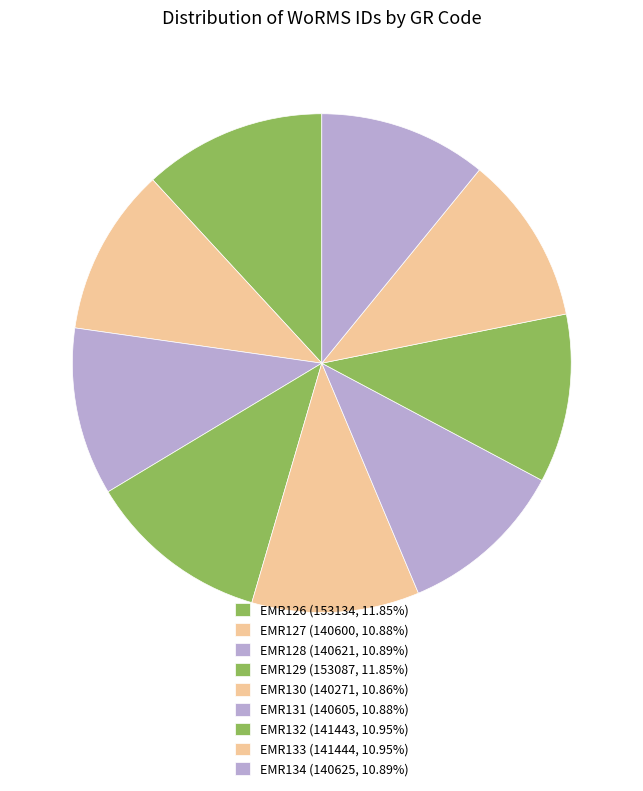

Count the number of slices in the pie.

9